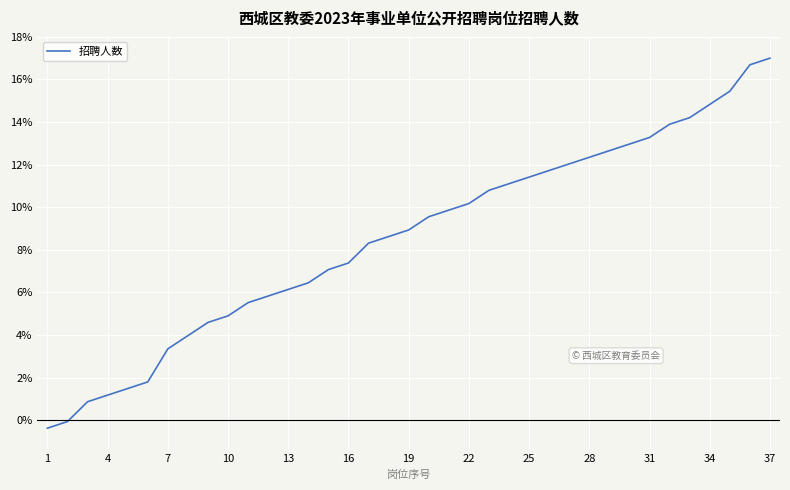

What is the greatest value displayed?

17.0